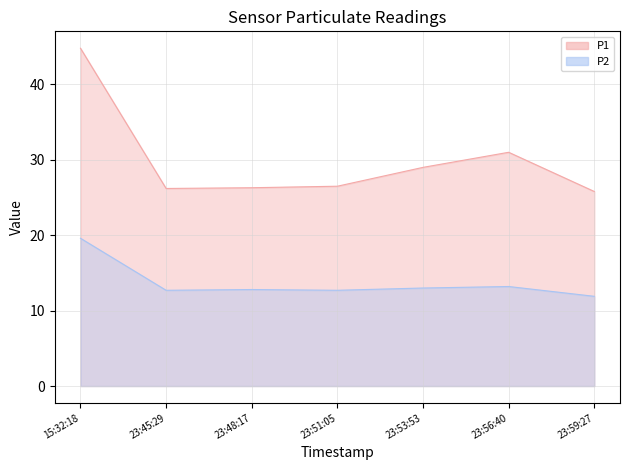

What position from the right is 23:51:05?

4